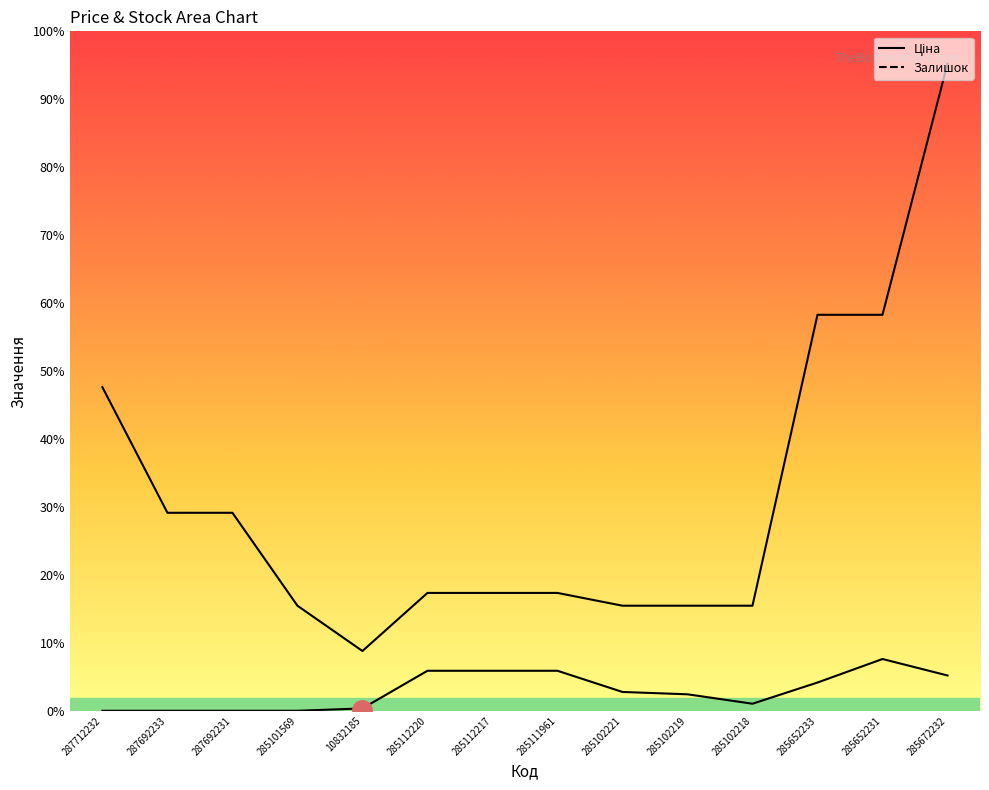

Where does the Залишок series first go above 1775?

285112220